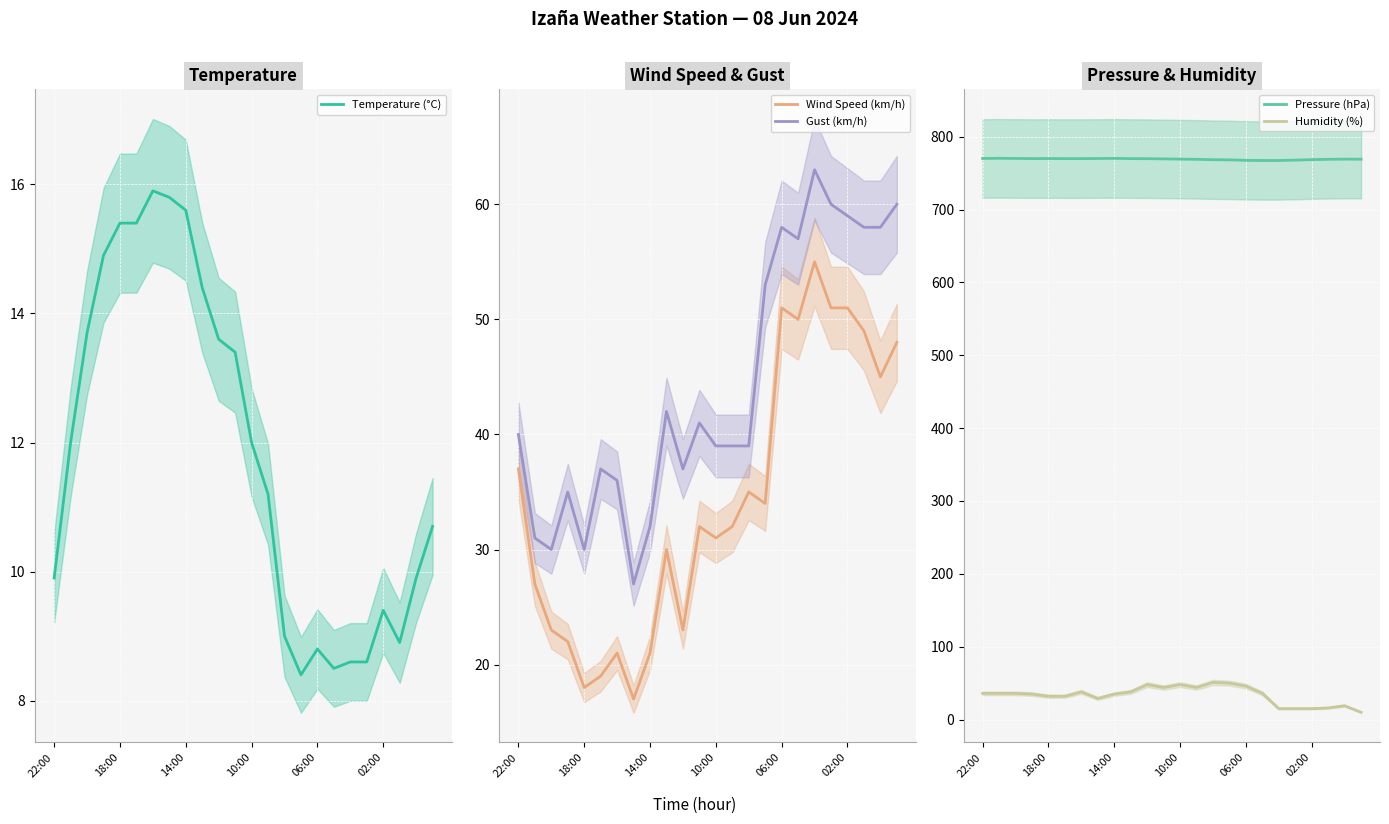

What is the value of the Pressure (hPa) point at the 5th from the left?

770.0